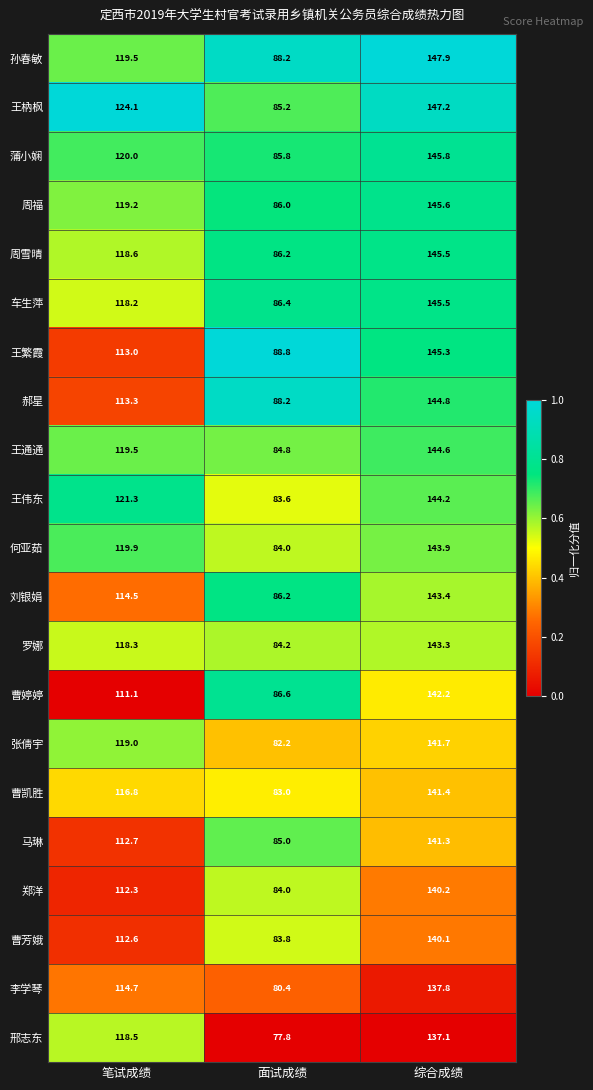

At which label does 王通通 reach its peak?

综合成绩